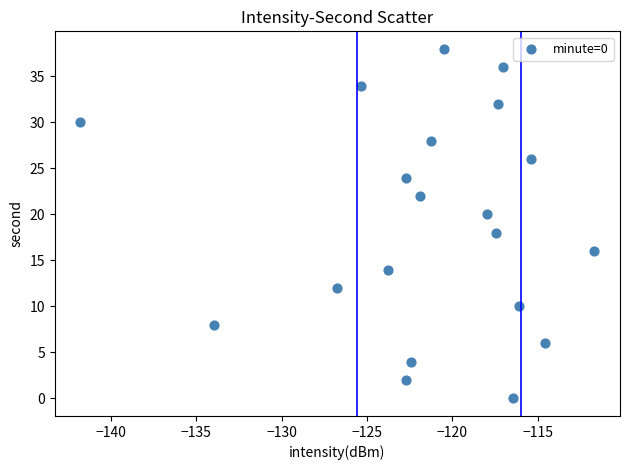

Count the number of points in this scatter plot.

20